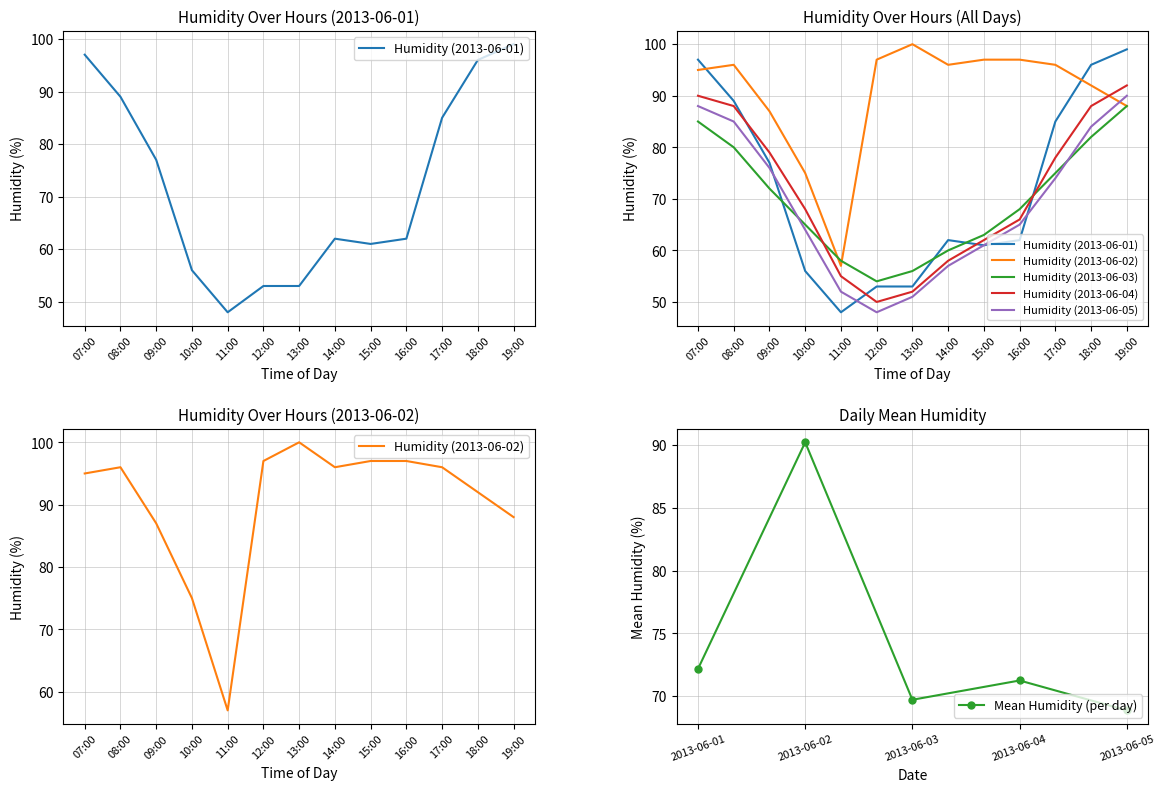

Which series ends up on top after the final intersection of 2013-06-03 and 2013-06-02?

2013-06-02